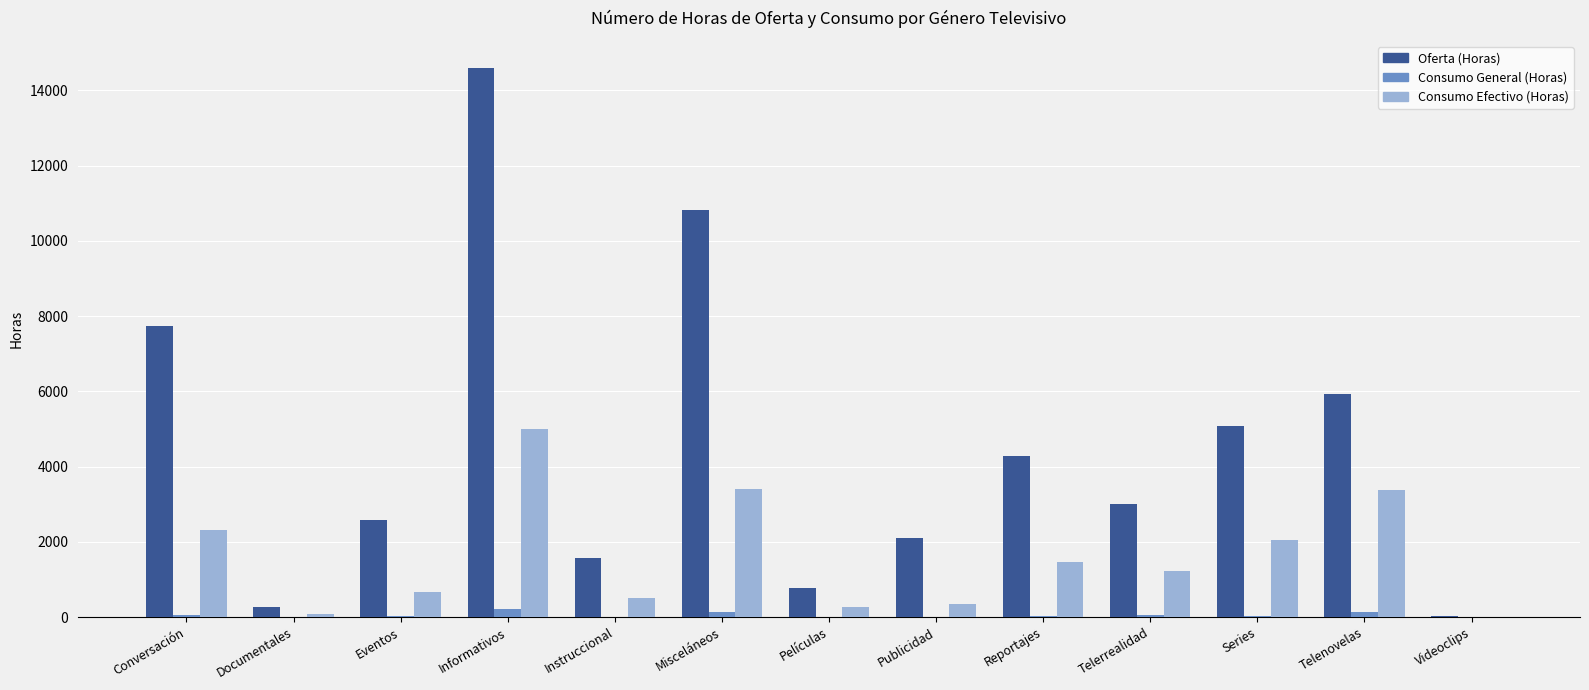

Is the value of Oferta (Horas) at Reportajes greater than the value of Consumo General (Horas) at Eventos?

Yes